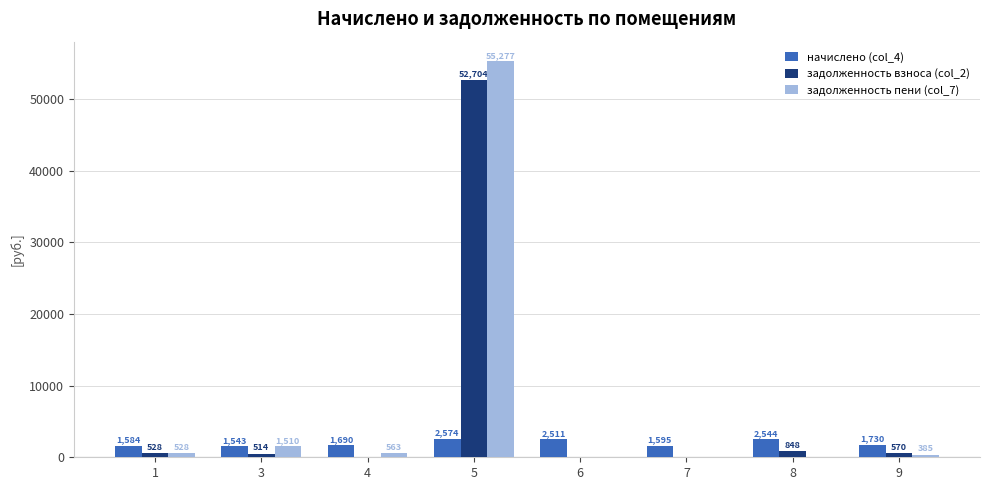

Is it true that начислено (col_4) equals 1690.0 at 4?

True